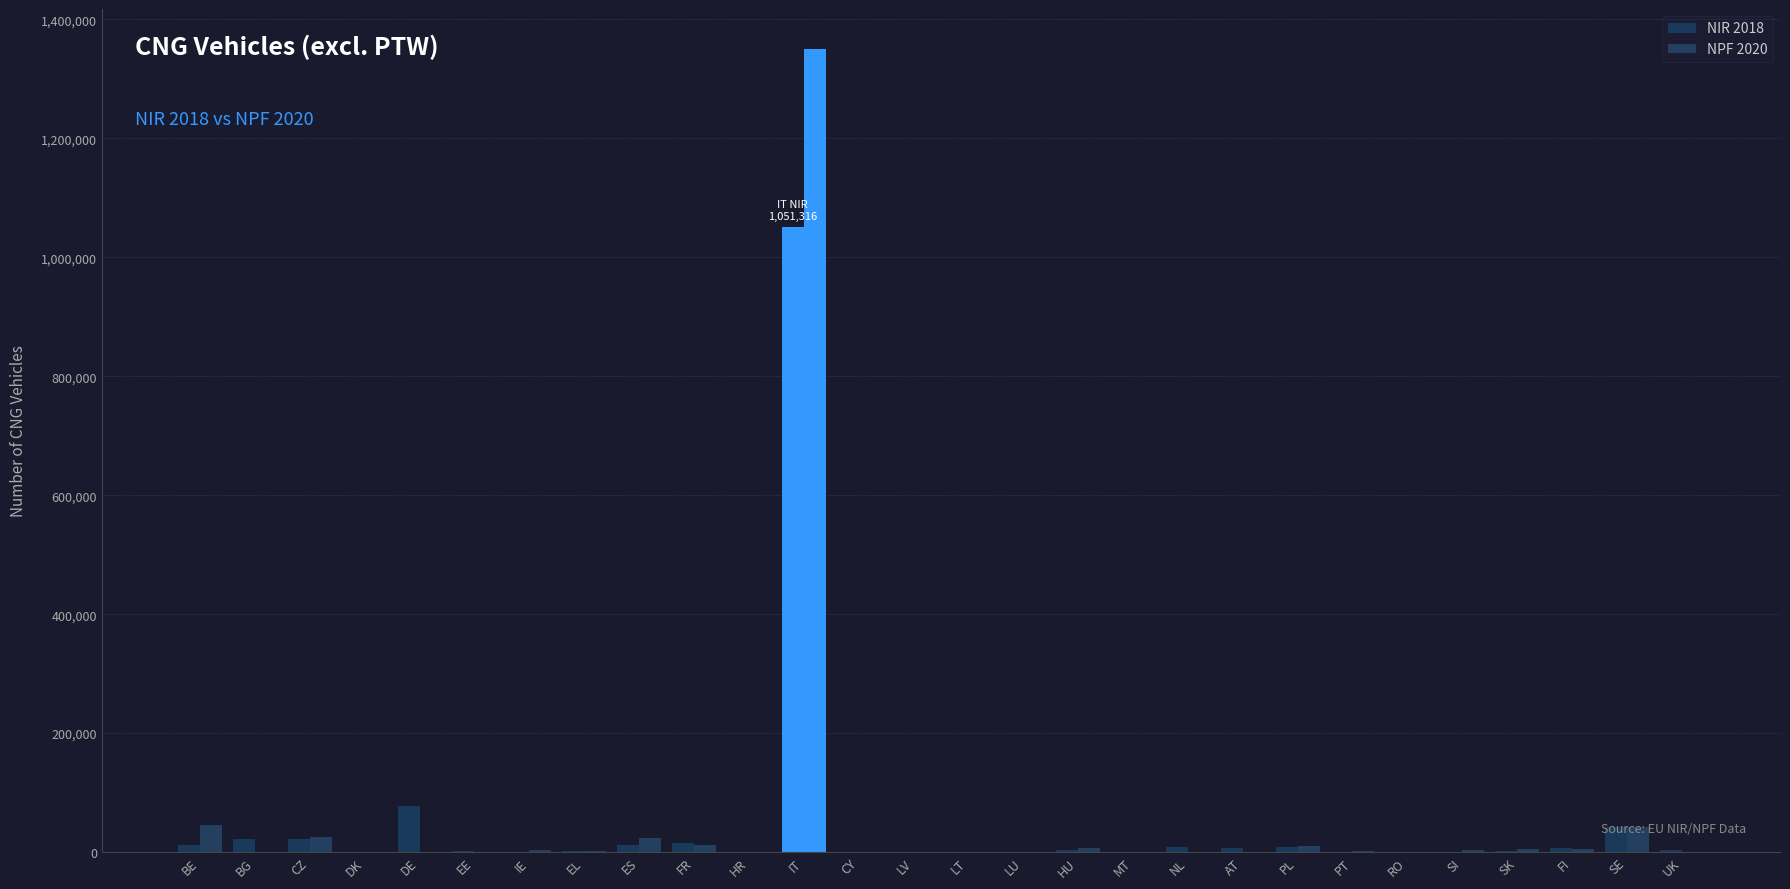

How many groups of bars are there?

28